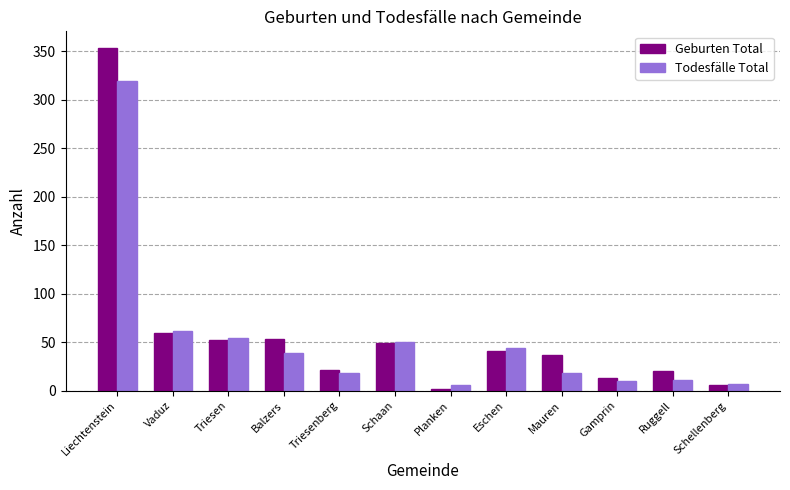

The Todesfälle Total series shows 10 at Gamprin. True or false?

True